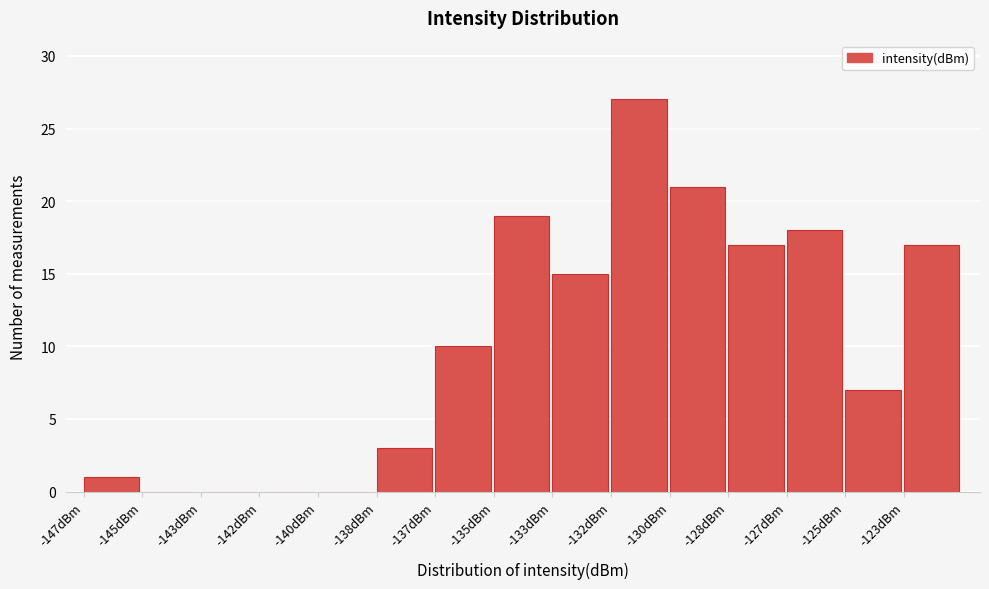

Reading left to right, list all the values displayed in this chart.

-147dBm=1	-145dBm=0	-143dBm=0	-142dBm=0	-140dBm=0	-138dBm=3	-137dBm=10	-135dBm=19	-133dBm=15	-132dBm=27	-130dBm=21	-128dBm=17	-127dBm=18	-125dBm=7	-123dBm=17